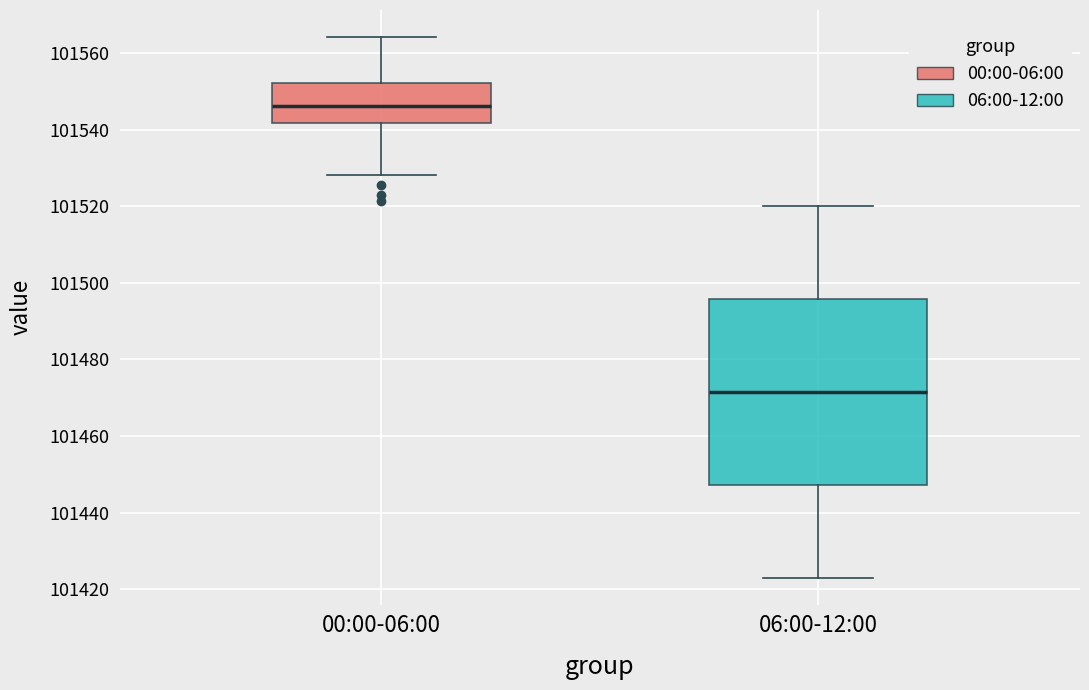

Where is the lower edge of the box for 00:00-06:00 on the y-axis? The values are not printed on the chart, so give them approximately, as read against the axis.

101542